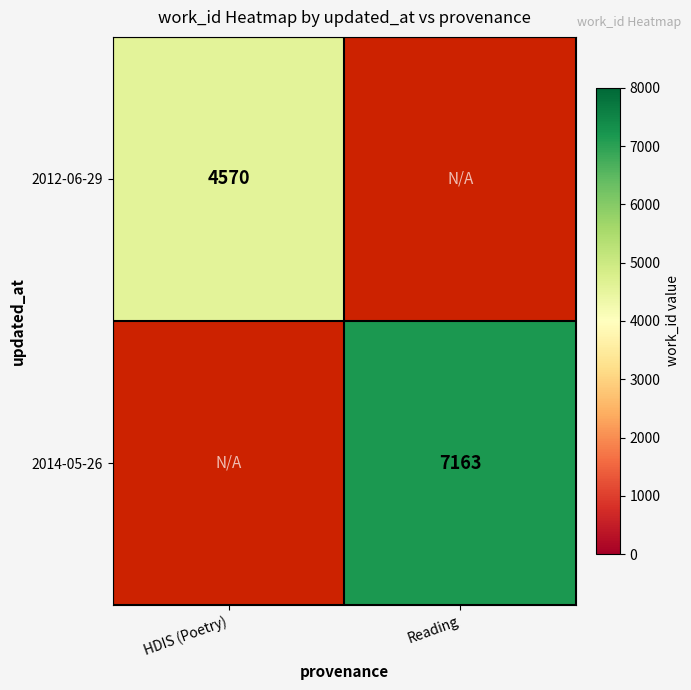

Is it true that 2012-06-29 equals 4570 at HDIS (Poetry)?

True